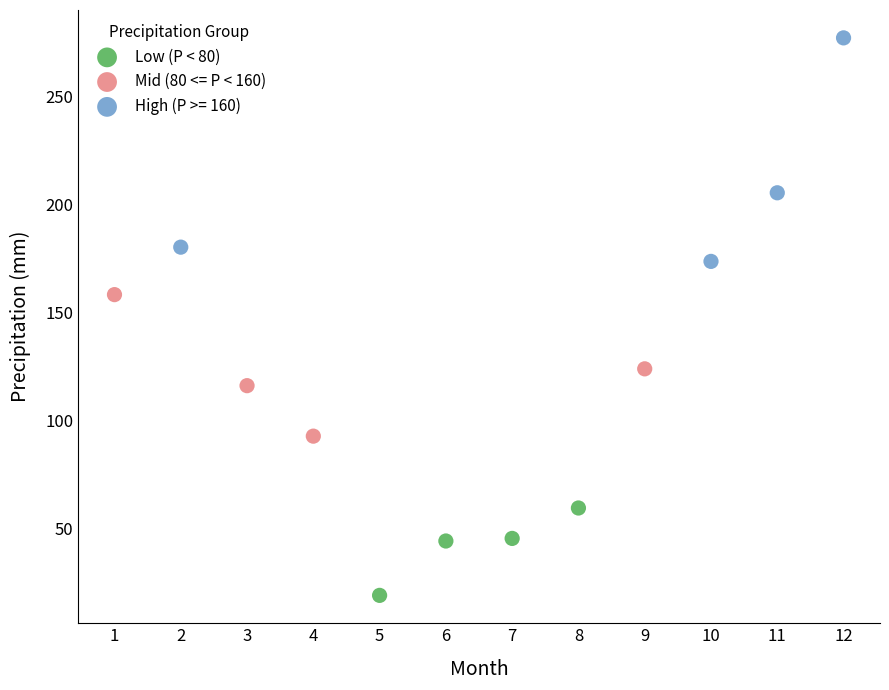

Which series contains the lowest Y value?

Low (P < 80)